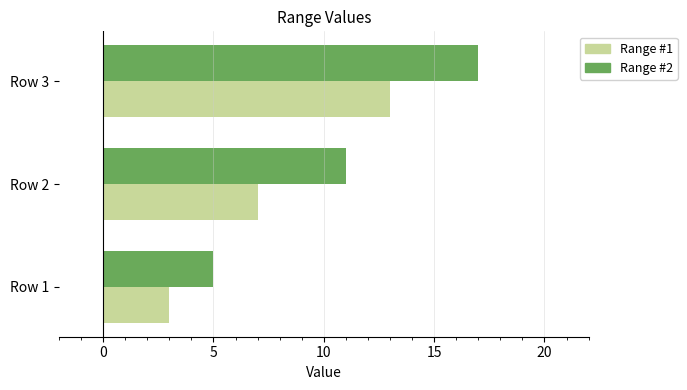

What are all the series names shown in the legend?

Range #1, Range #2